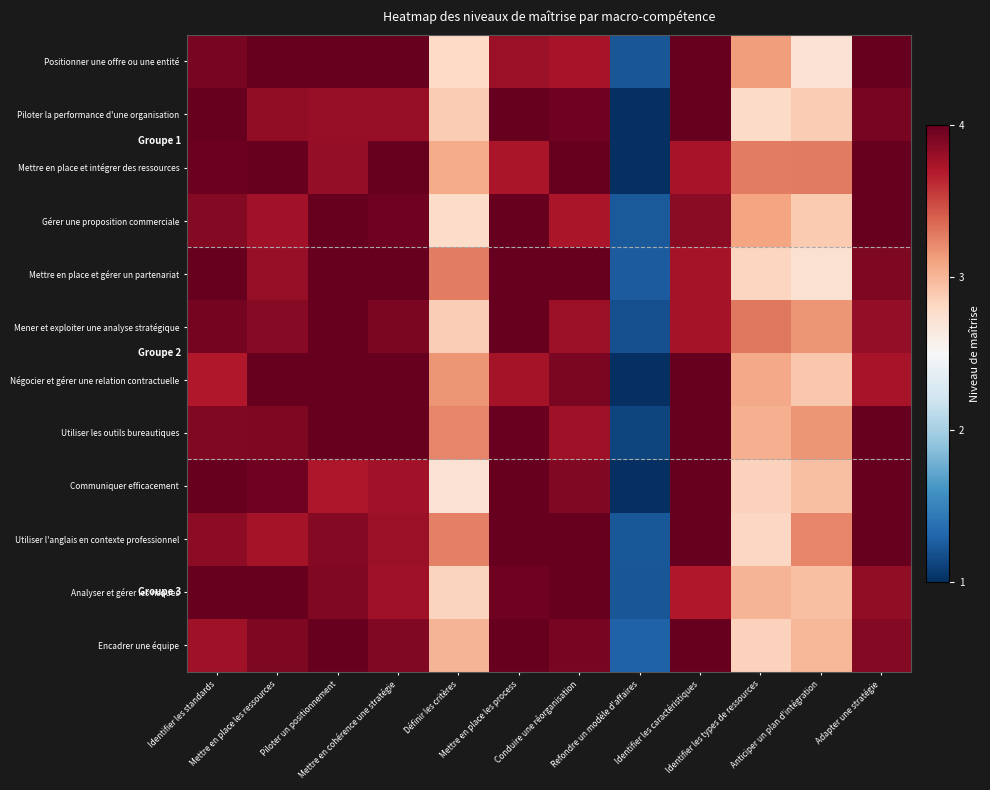

At which label does Mener et exploiter une analyse stratégique first exceed 3?

Identifier les standards